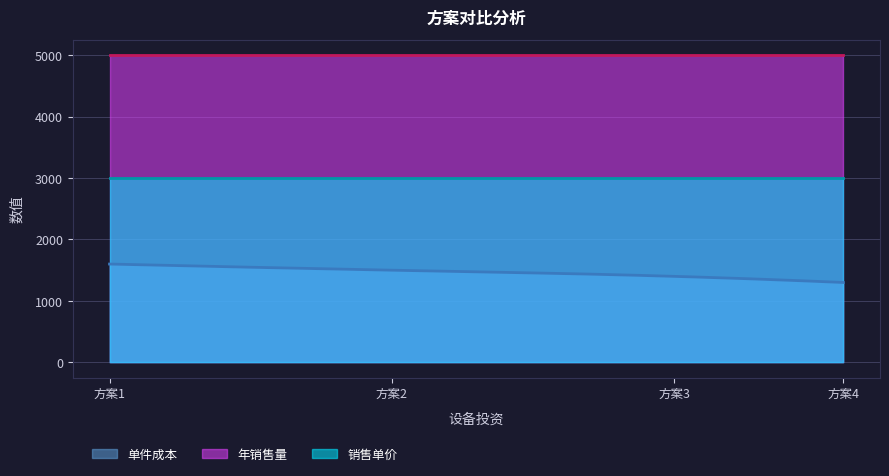

How many values in the 单件成本 series are below 1500?

2